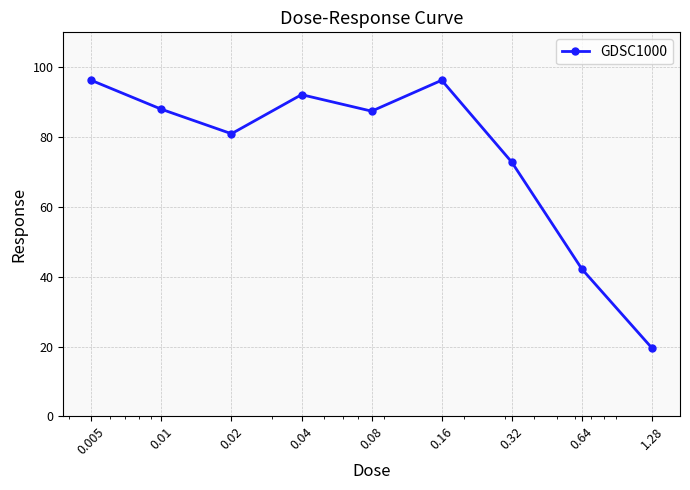

How many lines are shown in the chart?

1